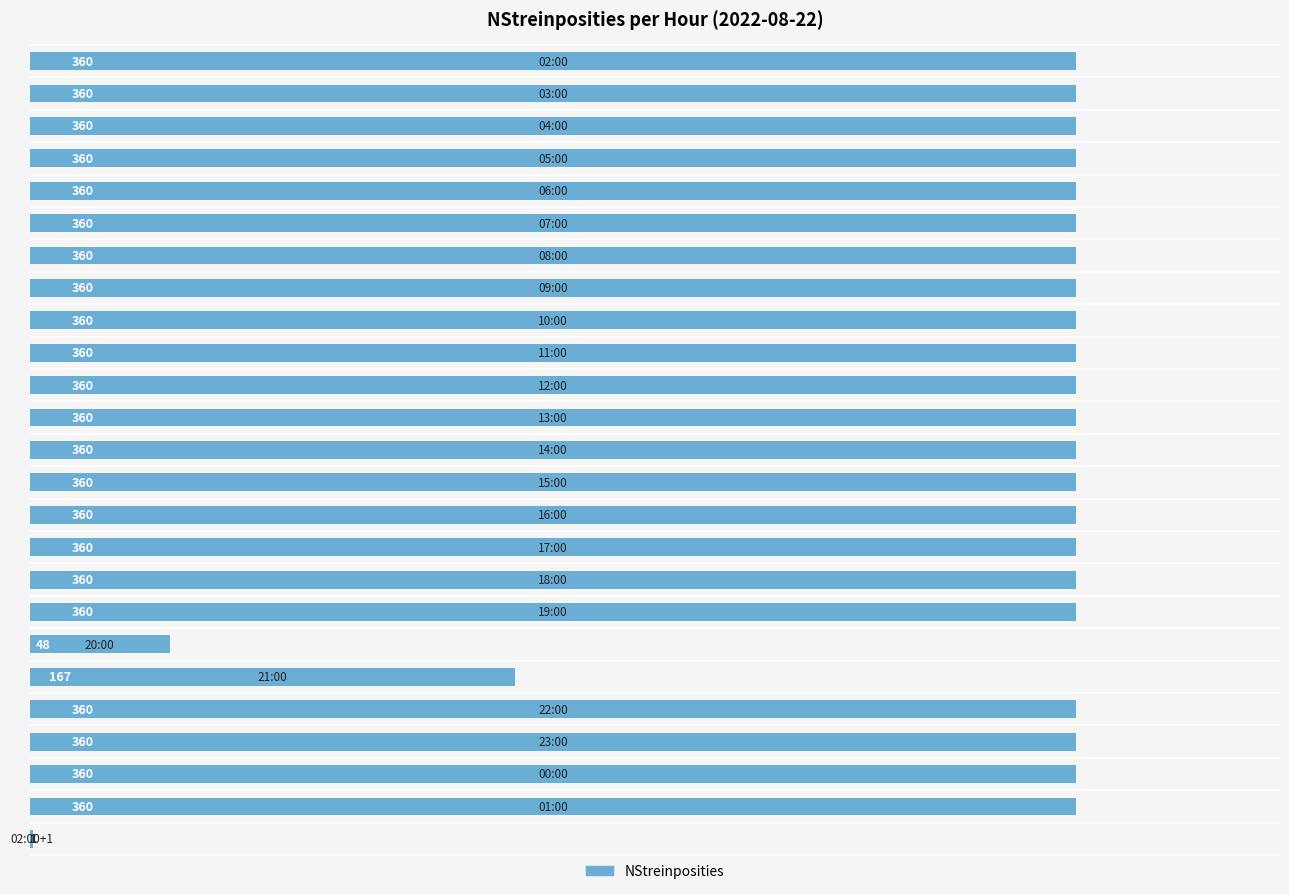

Are the bars horizontal?

Yes